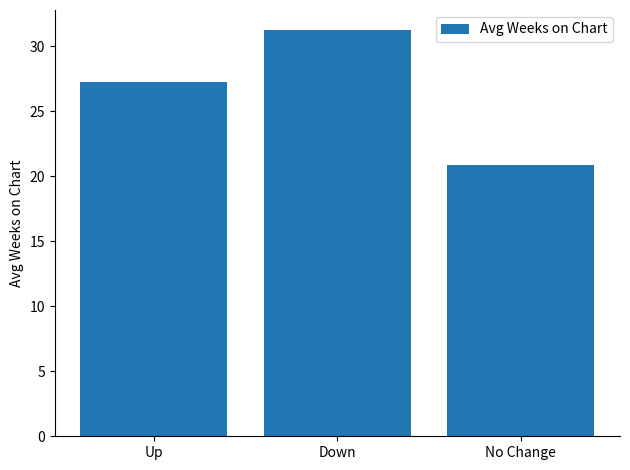

How many distinct data groups are displayed?

1